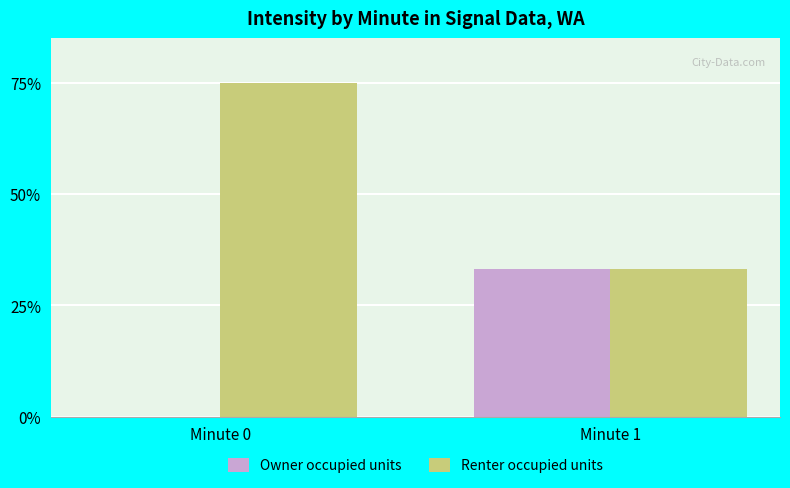

What is the average value of the Owner occupied units series?

16.6